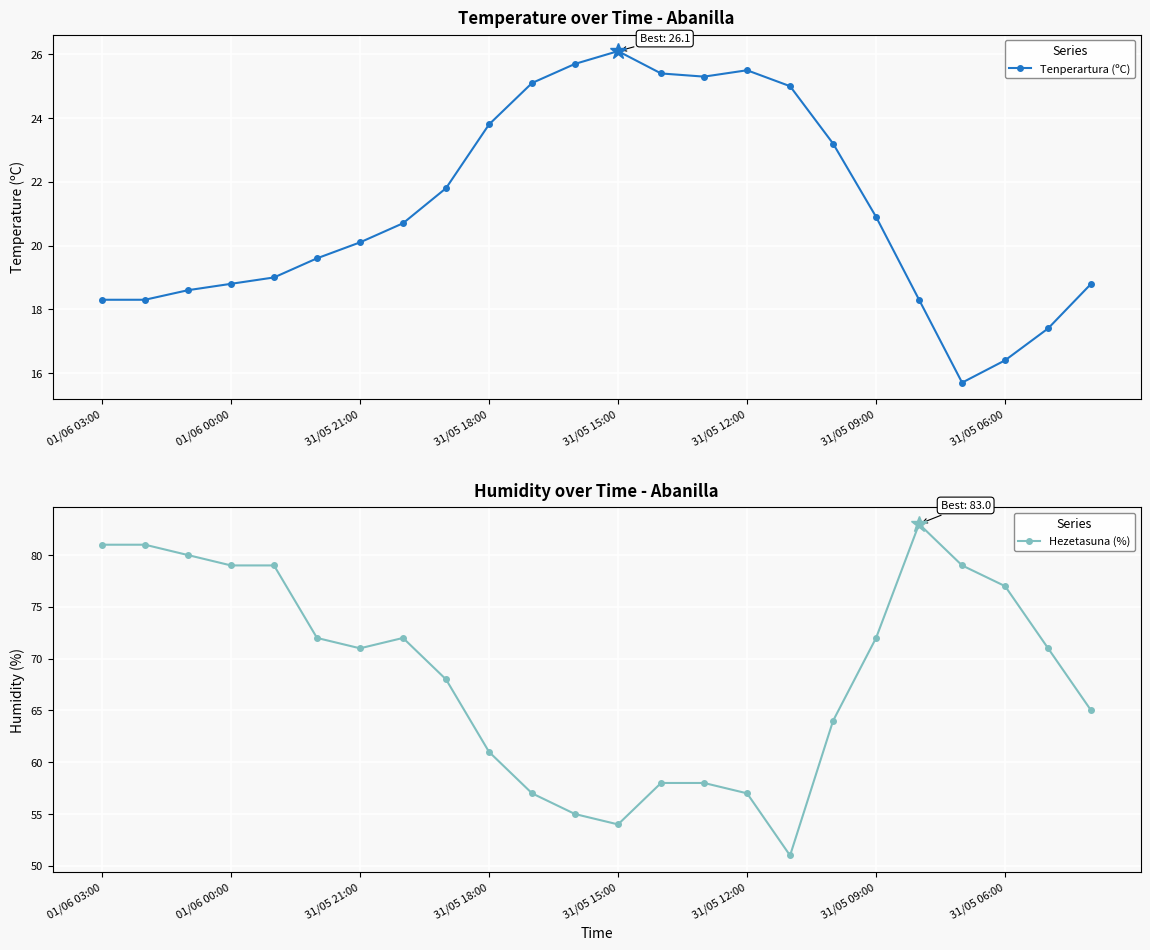

What is the highest value of the Tenperartura (ºC) series?

26.1